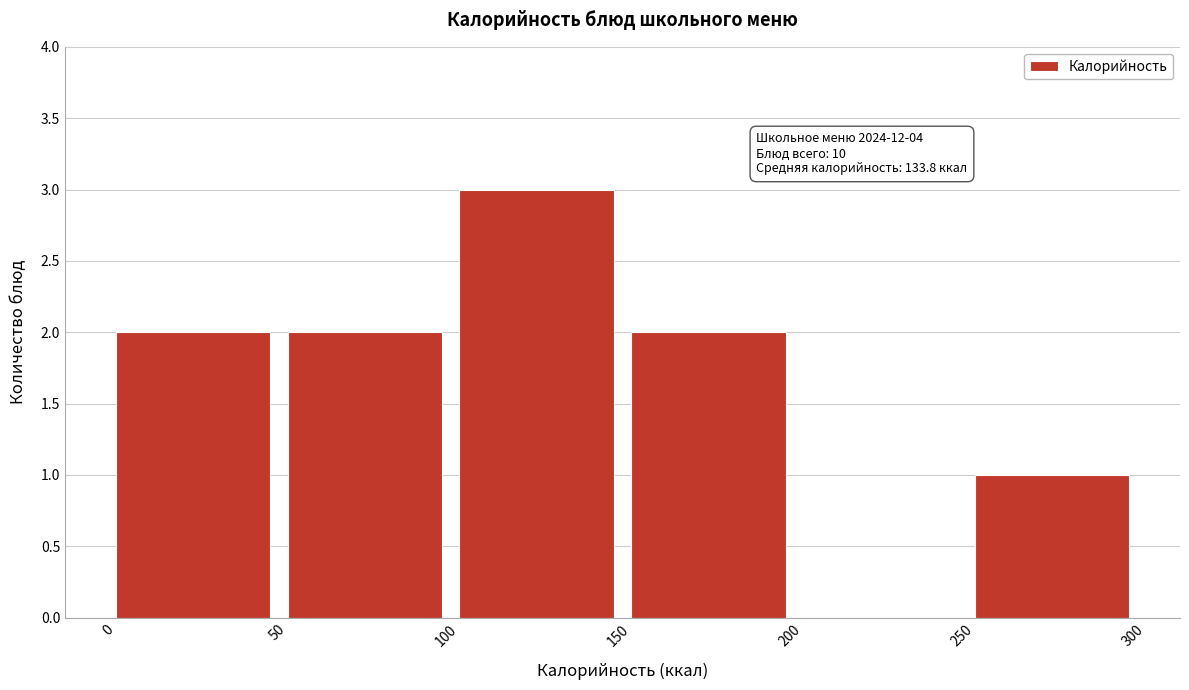

Over which range of the x-axis is the bar tallest?

100 to 150